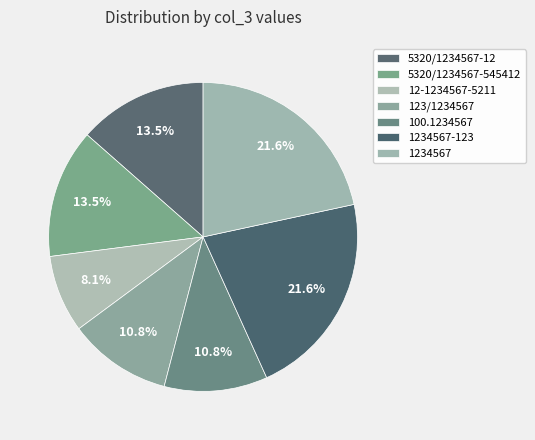

What is the ratio of the value at 100.1234567 to the value at 123/1234567?

1.0